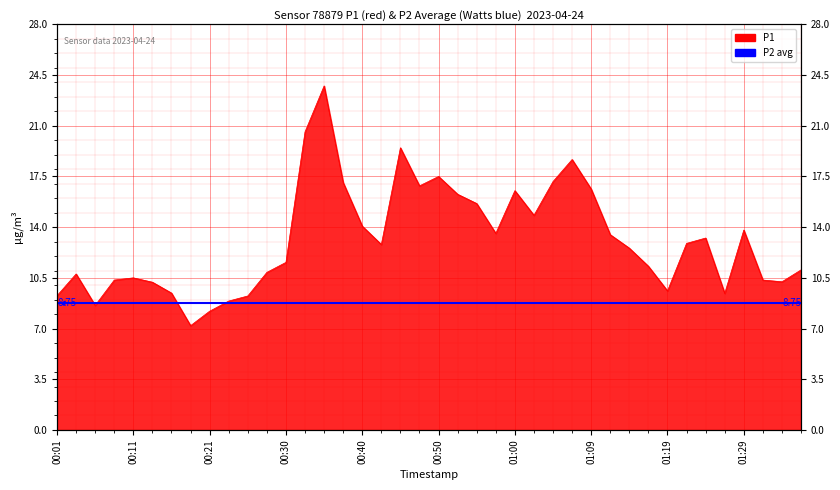

Reading left to right, what are all the values shown in this chart?

00:01=9.3	00:03=10.8	00:06=8.6	00:09=10.3	00:11=10.5	00:13=10.2	00:16=9.4	00:18=7.2	00:21=8.2	00:23=8.9	00:26=9.2	00:28=10.9	00:30=11.6	00:33=20.6	00:35=23.8	00:38=17.1	00:40=14.1	00:43=12.8	00:45=19.5	00:47=16.9	00:50=17.5	00:52=16.3	00:55=15.6	00:57=13.6	01:00=16.5	01:02=14.8	01:05=17.1	01:07=18.7	01:09=16.6	01:12=13.5	01:14=12.6	01:17=11.3	01:19=9.6	01:22=12.9	01:24=13.2	01:27=9.4	01:29=13.8	01:32=10.3	01:34=10.2	01:36=11.1